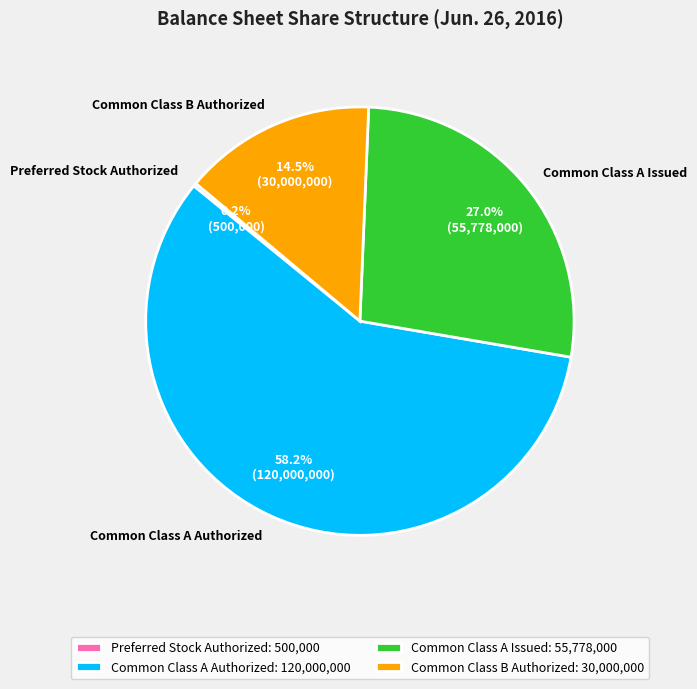

What portion of the pie excludes Common Class A Issued?

73.0%